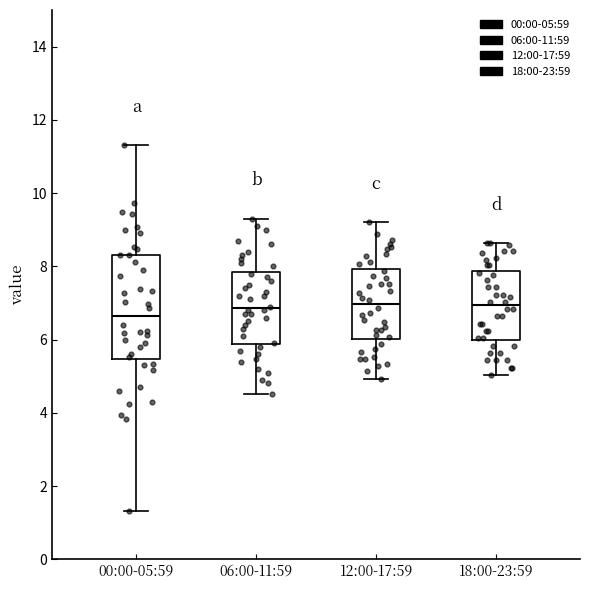

Which box is the tallest, from its lower edge to its upper edge?

00:00-05:59